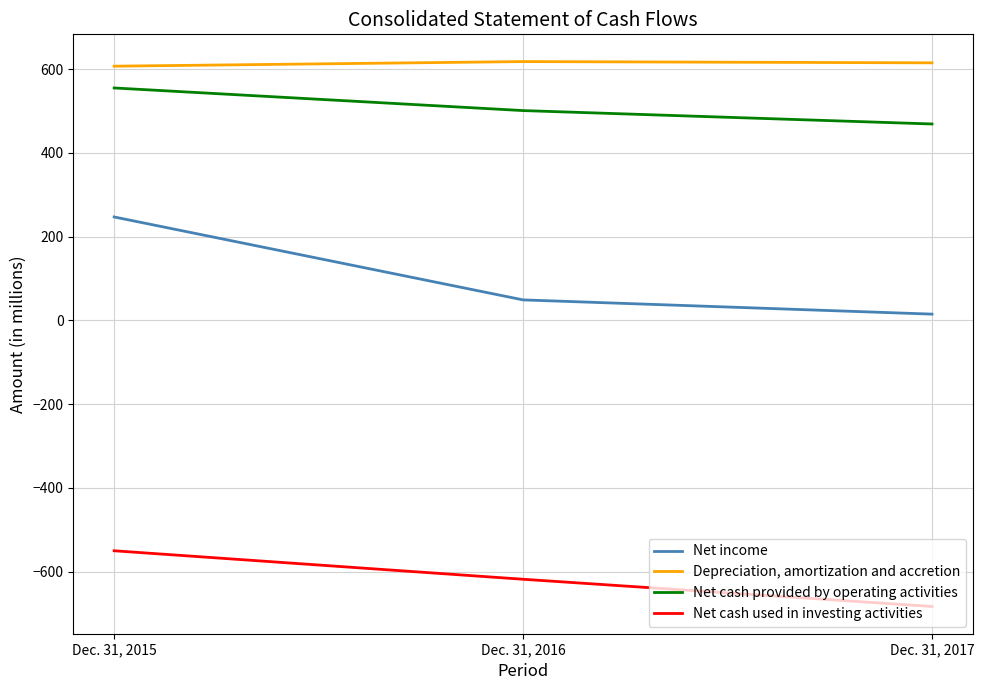

At which label does Net cash provided by operating activities first exceed 501?

Dec. 31, 2015